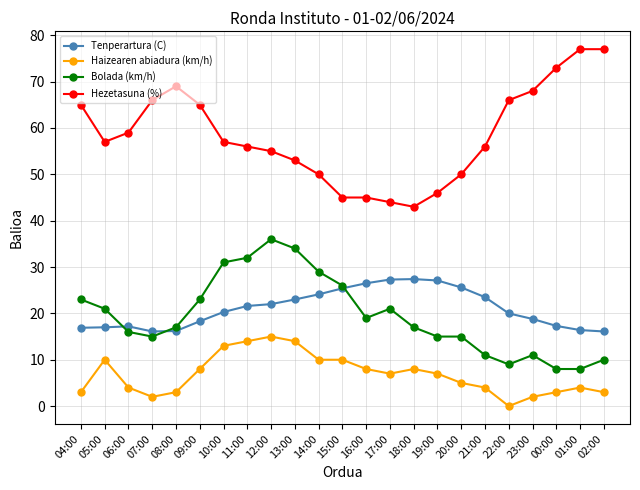

What is the greatest value displayed?

77.0